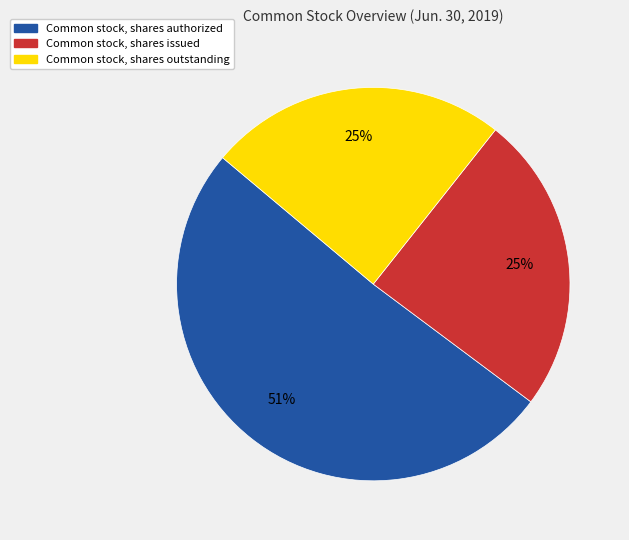

Count the number of slices in the pie.

3